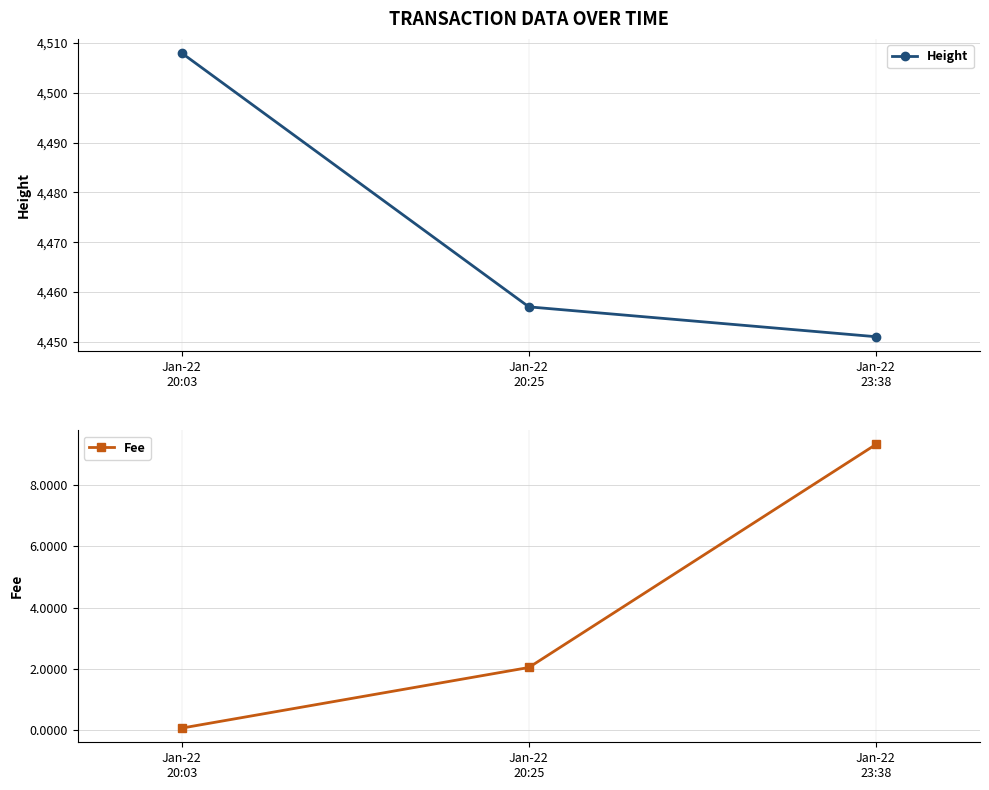

Is the value of Fee at Jan-22
20:25 greater than the value of Height at Jan-22
23:38?

No